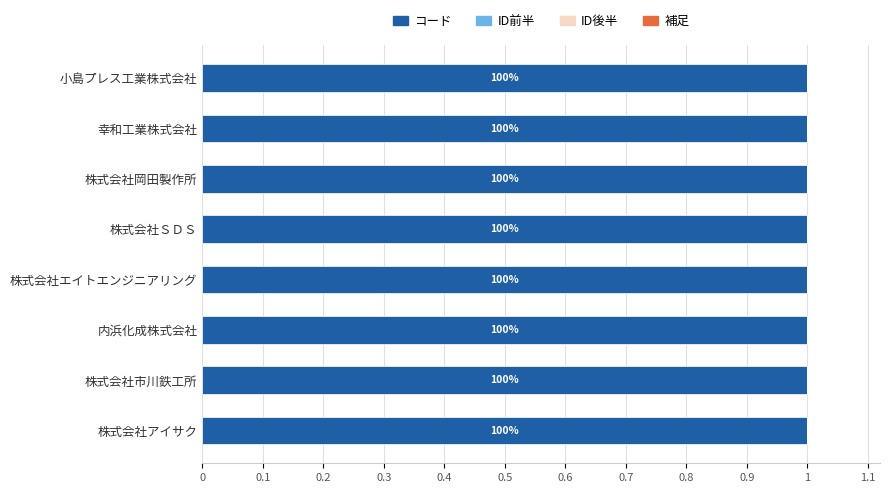

Is it true that コード equals 1.0 at 幸和工業株式会社?

True